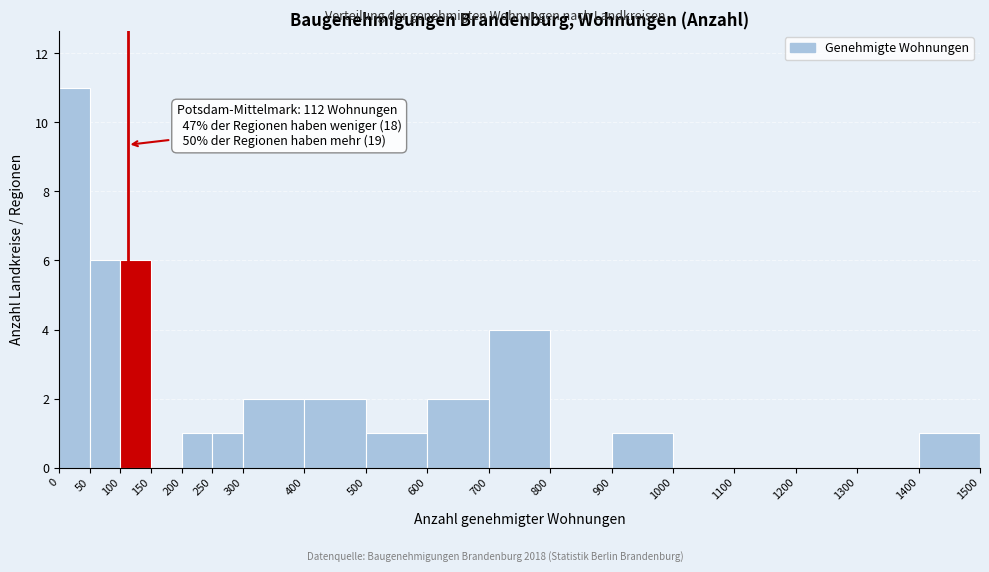

Over which range of the x-axis is the bar tallest?

0 to 50